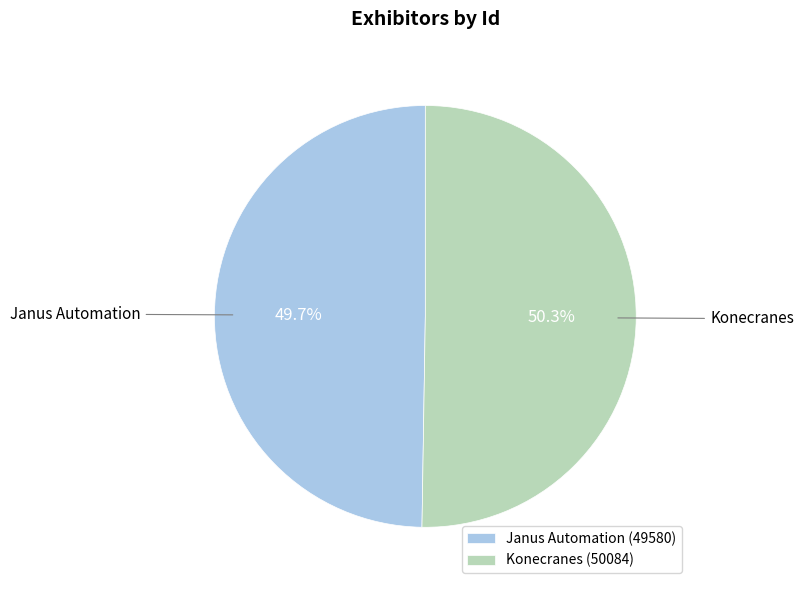

What is the majority slice?

Konecranes